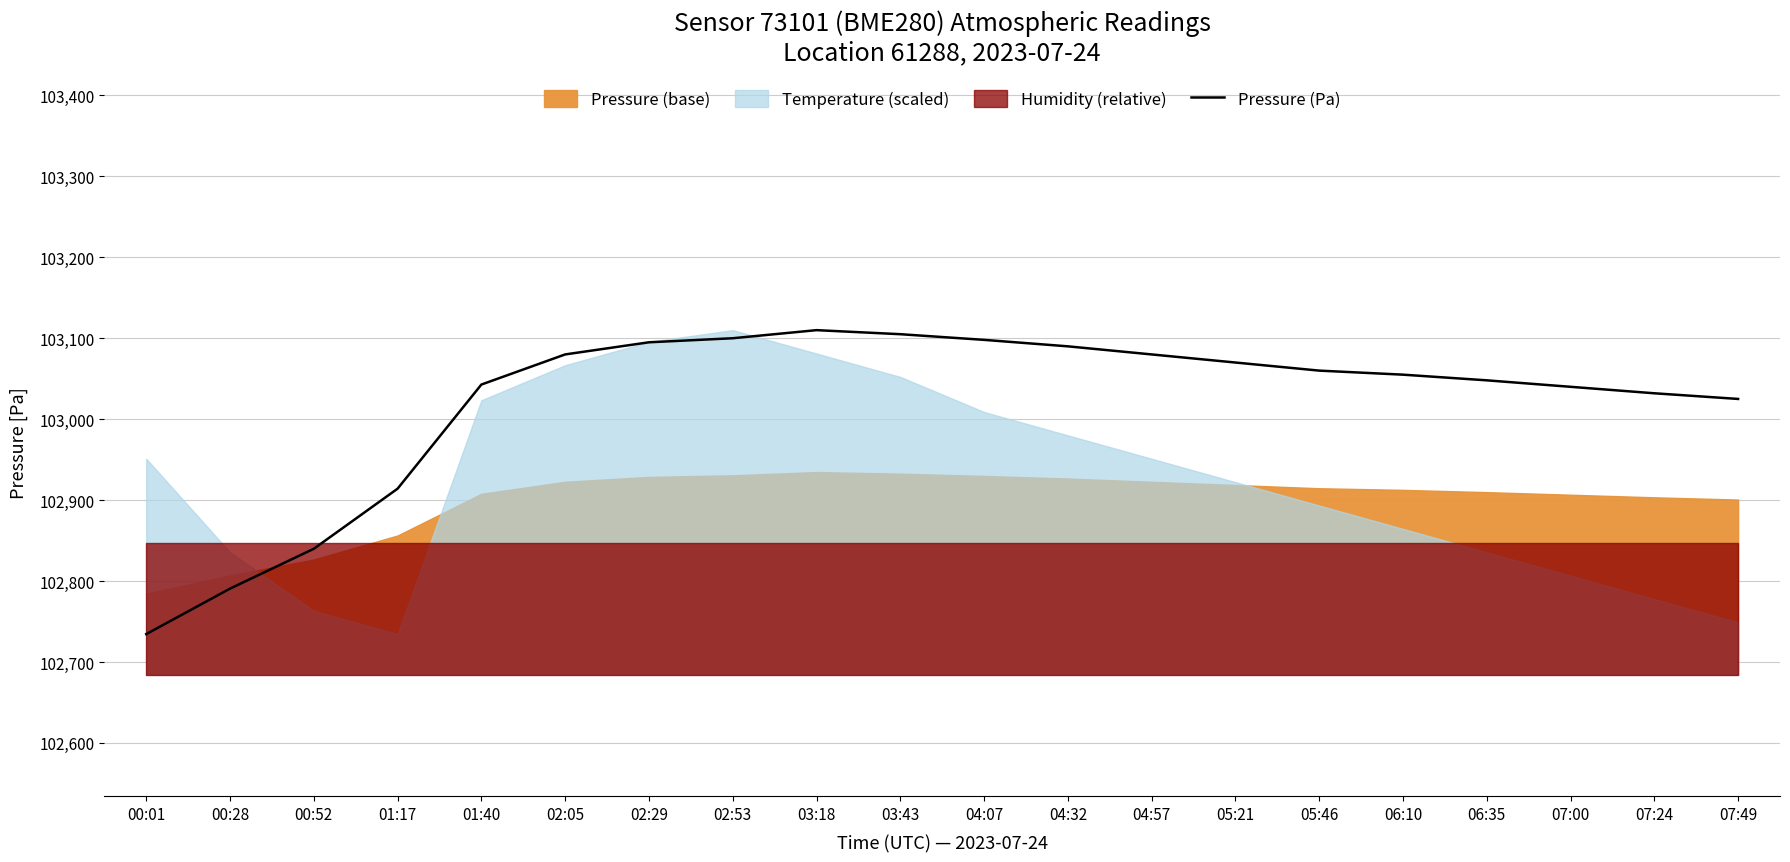

List the labels in order of value, smallest first.

00:01, 00:28, 00:52, 01:17, 07:49, 07:24, 07:00, 01:40, 06:35, 06:10, 05:46, 05:21, 02:05, 04:57, 04:32, 02:29, 04:07, 02:53, 03:43, 03:18